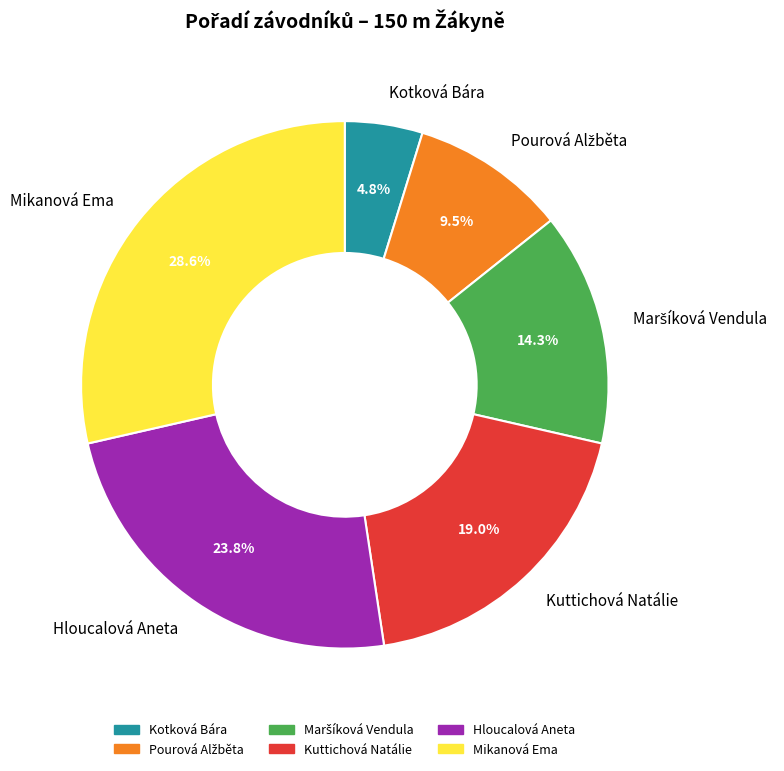

What portion of the pie excludes Mikanová Ema?

71.4%